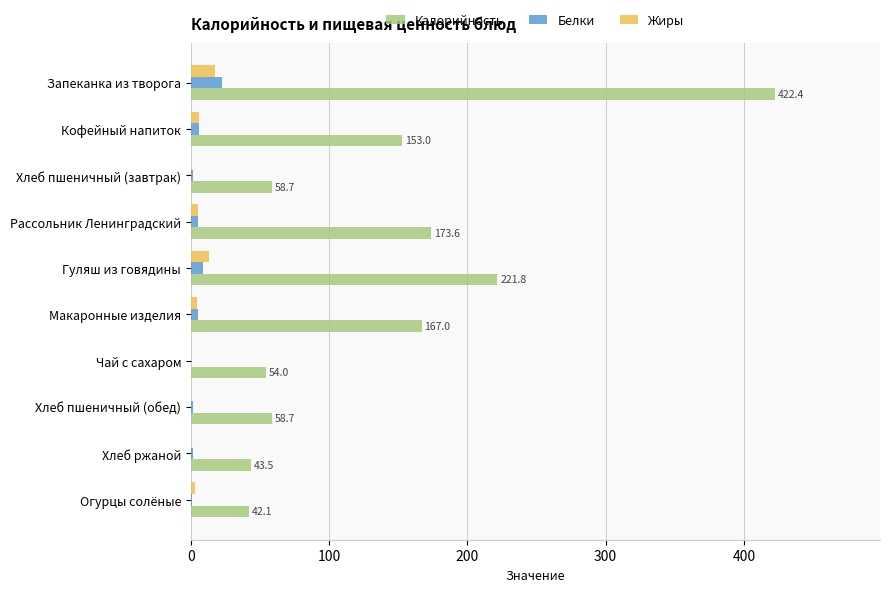

Which series has the largest total across all categories?

Калорийность